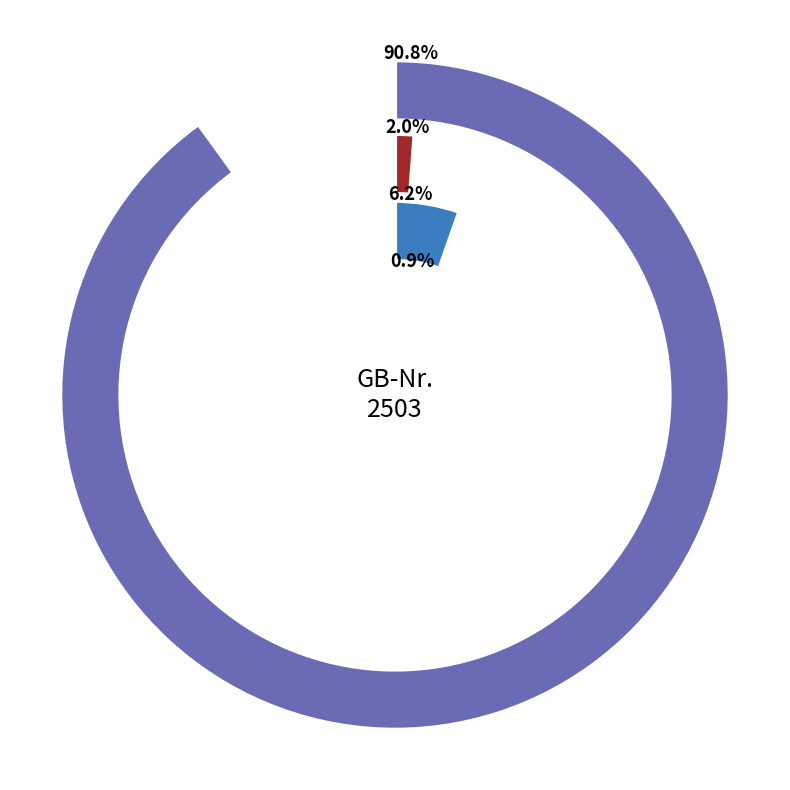

How many slices are in this pie chart?

4